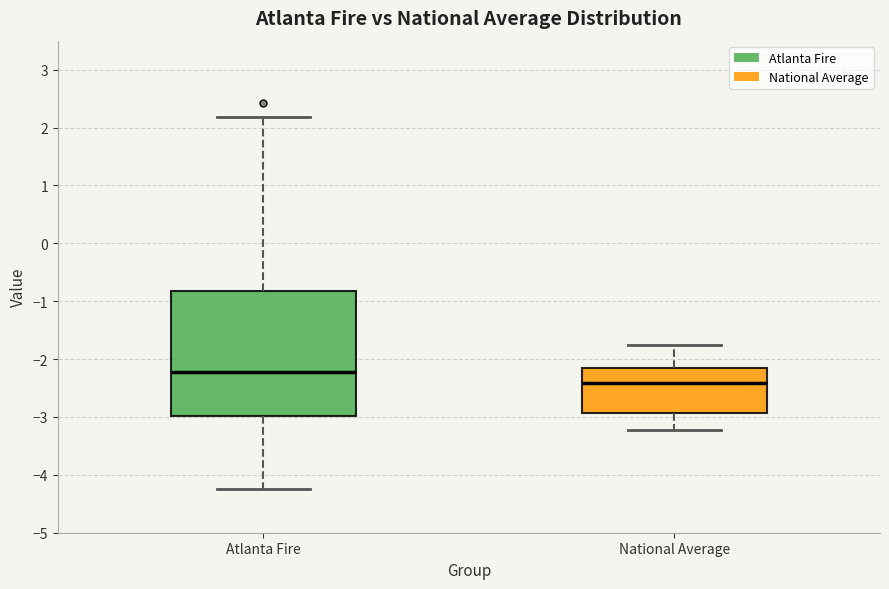

Reading left to right, transcribe this box plot: for each box, give where its median line is, the range the box spans, and where its two whiskers end, as read against the y-axis. The values are not printed on the chart, so give them approximately, as read against the axis.

Atlanta Fire: median -2.2, box -3.0 to -0.8, whiskers -4.2 to 2.2
National Average: median -2.4, box -2.9 to -2.2, whiskers -3.2 to -1.8